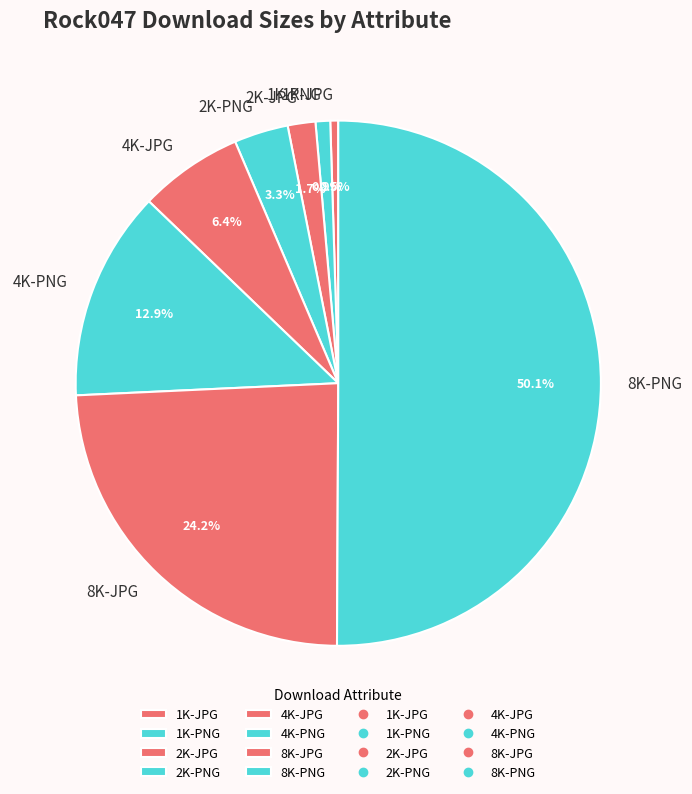

Which category accounts for the majority?

8K-PNG